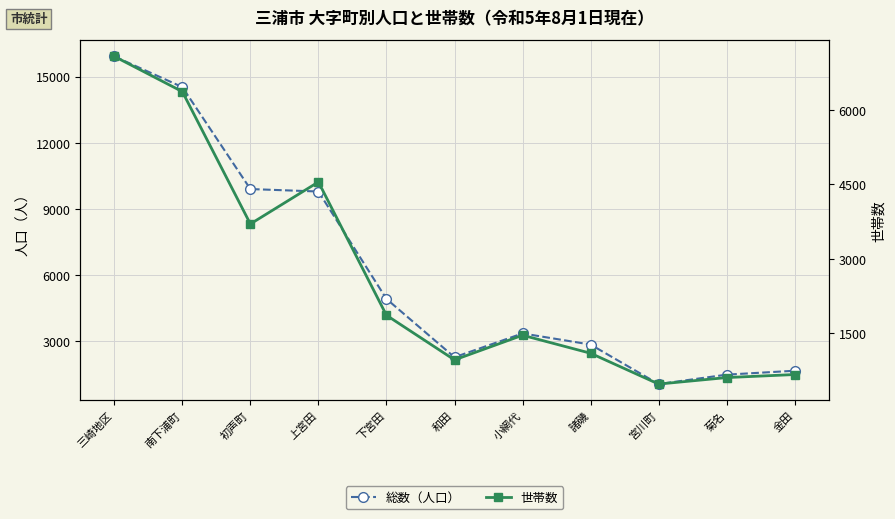

How many distinct data groups are displayed?

2